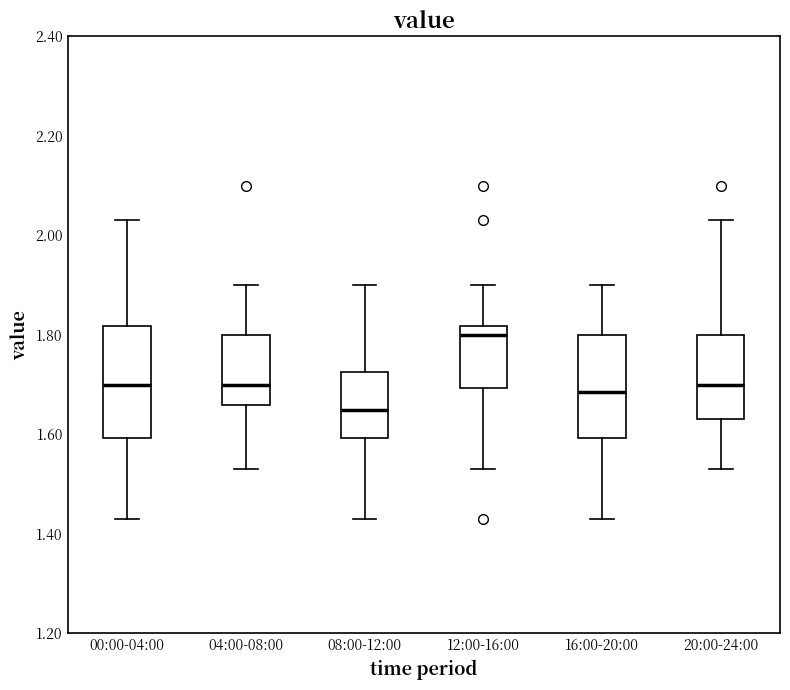

Which box has the highest median line?

12:00-16:00